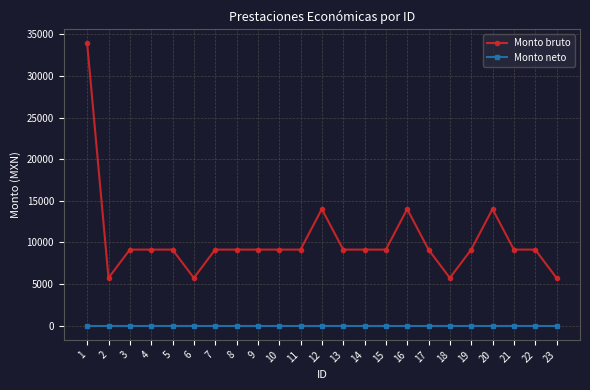

True or false: Monto bruto and Monto neto cross at least once.

False